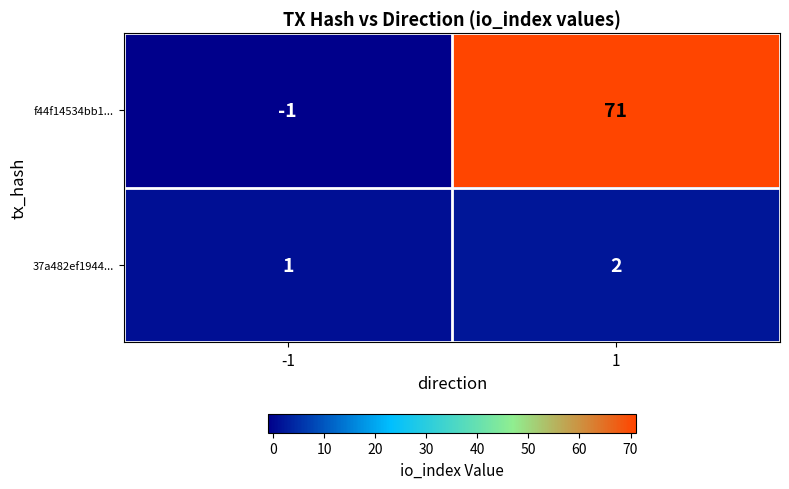

The value of f44f14534bb1... at -1 is -1. True or false?

True